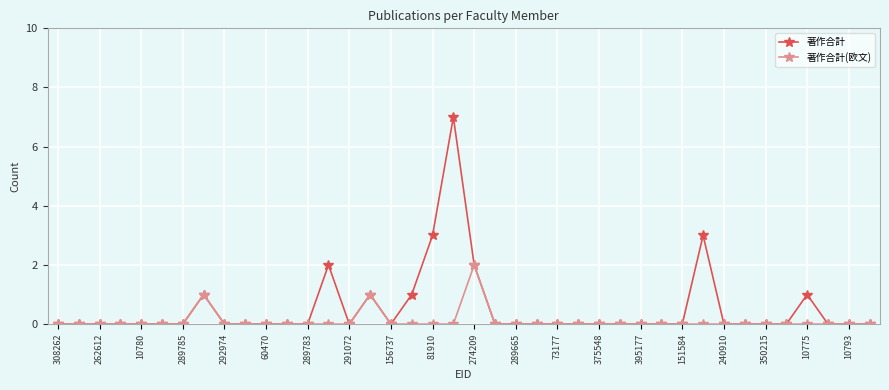

List the series in order of their peak value, highest first.

著作合計, 著作合計(欧文)